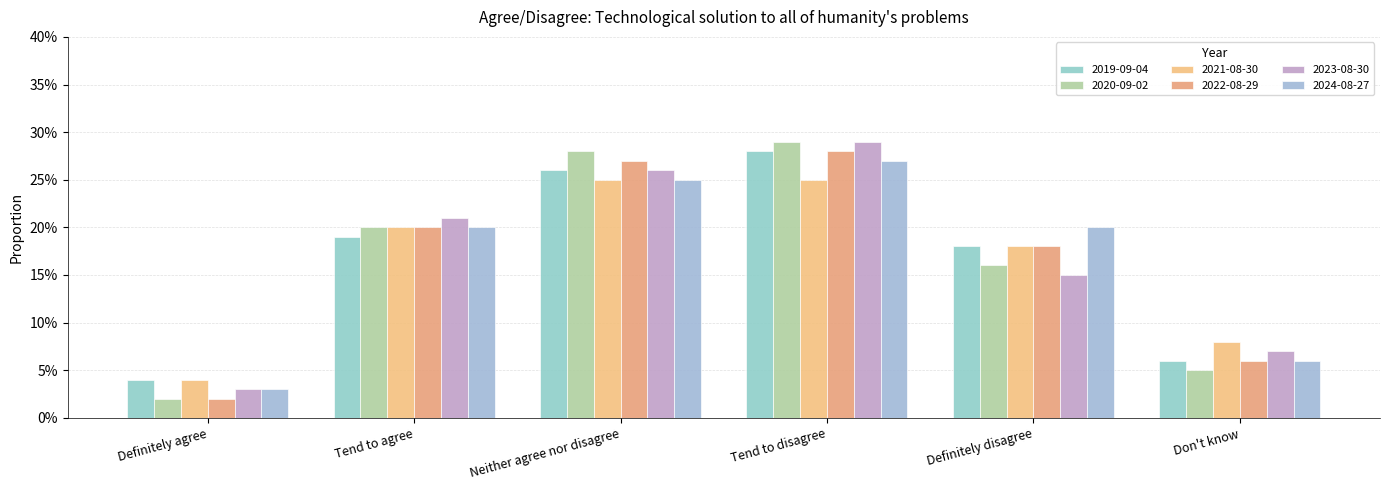

Does the chart contain any negative values?

No